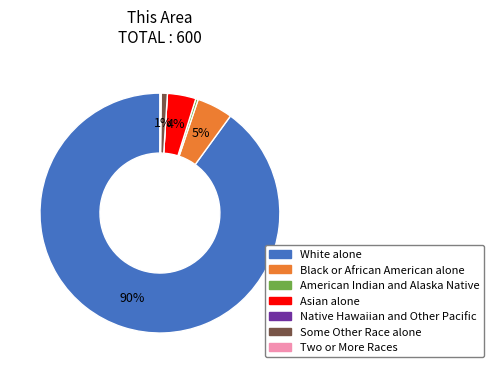

What percentage is the Black or African American alone slice, to the nearest percent?

5%